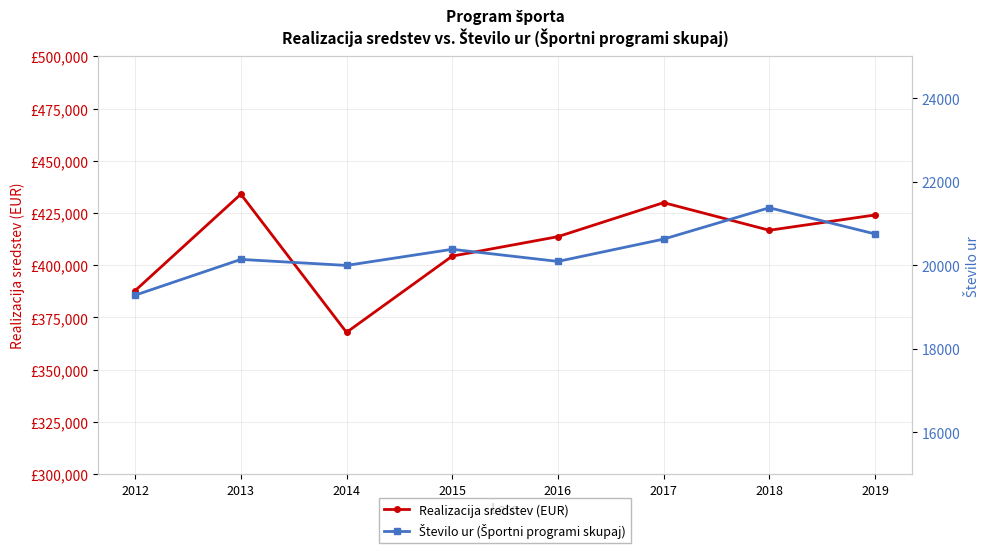

How many data points in Število ur (Športni programi skupaj) are above 20380?

3